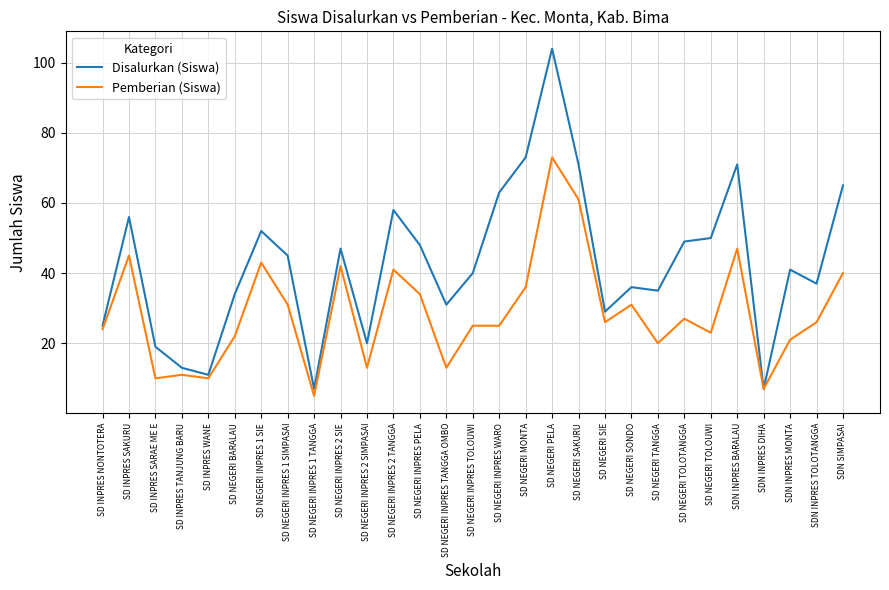

What is the average value of the Pemberian (Siswa) series?

29